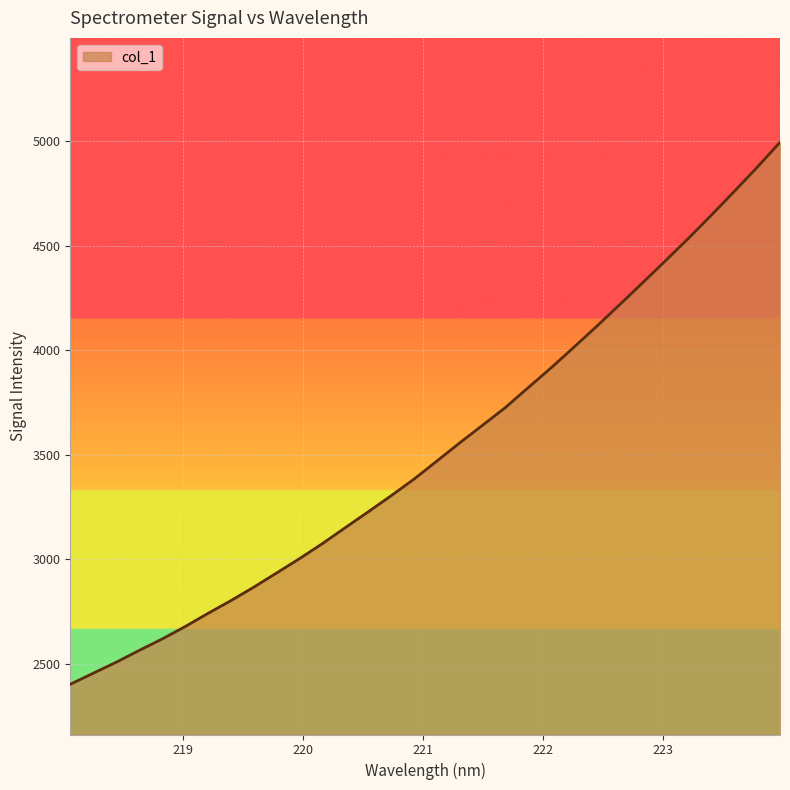

What is the greatest value displayed?

4994.3